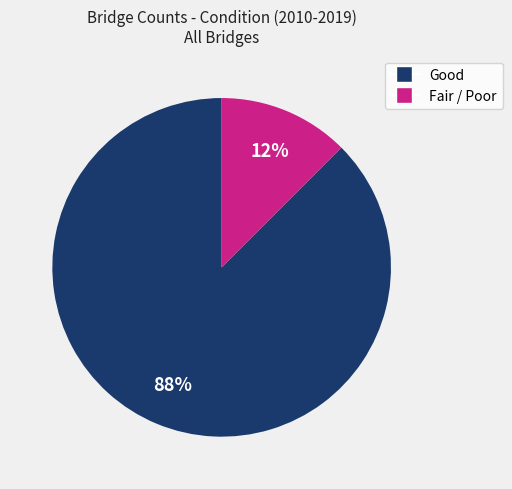

To the nearest percent, what is the average slice percentage?

50%